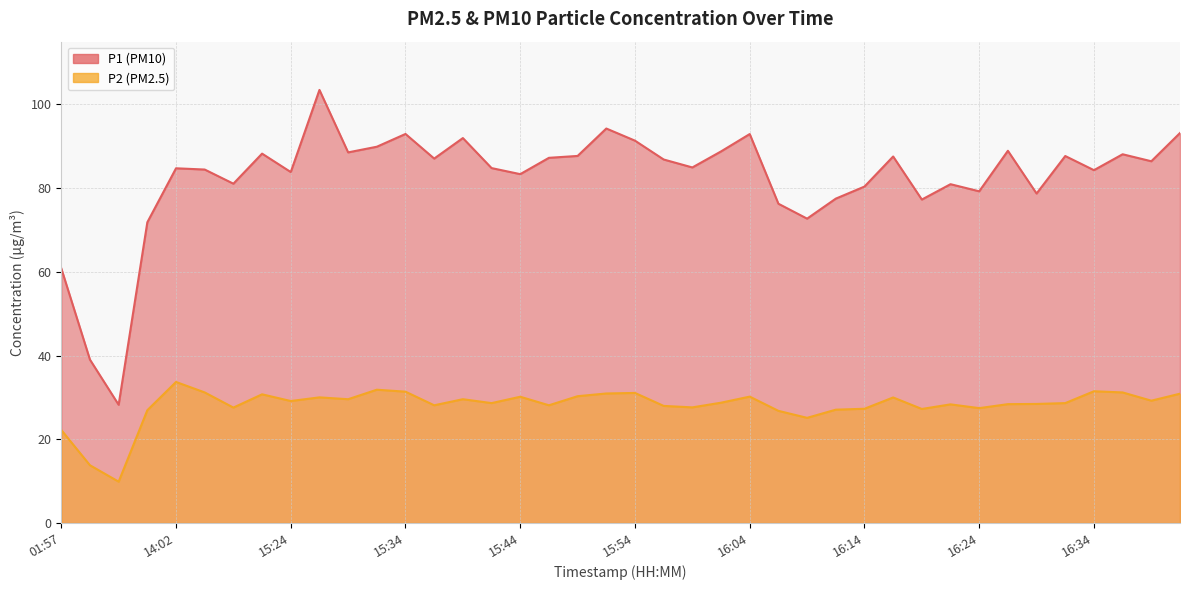

What is the smallest value displayed?

9.9